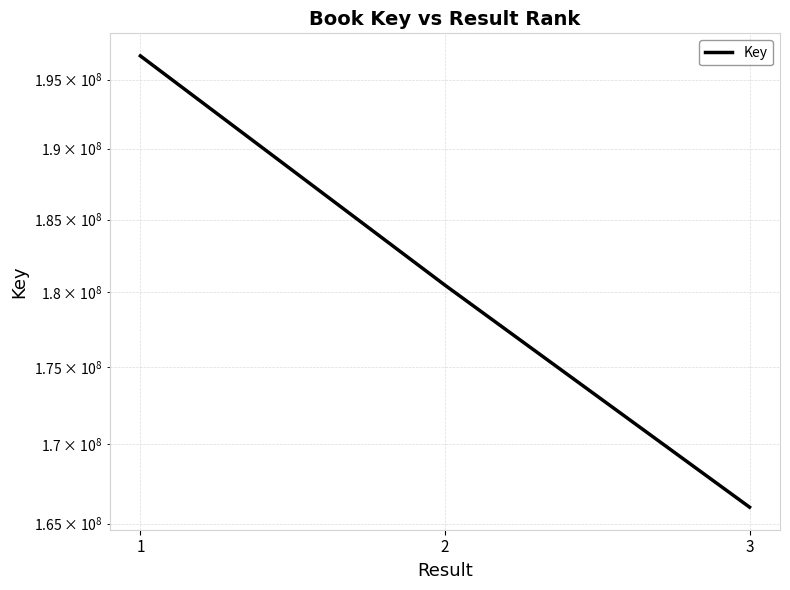

Reading left to right, extract all data points from this chart.

196751433	180487132	166021101